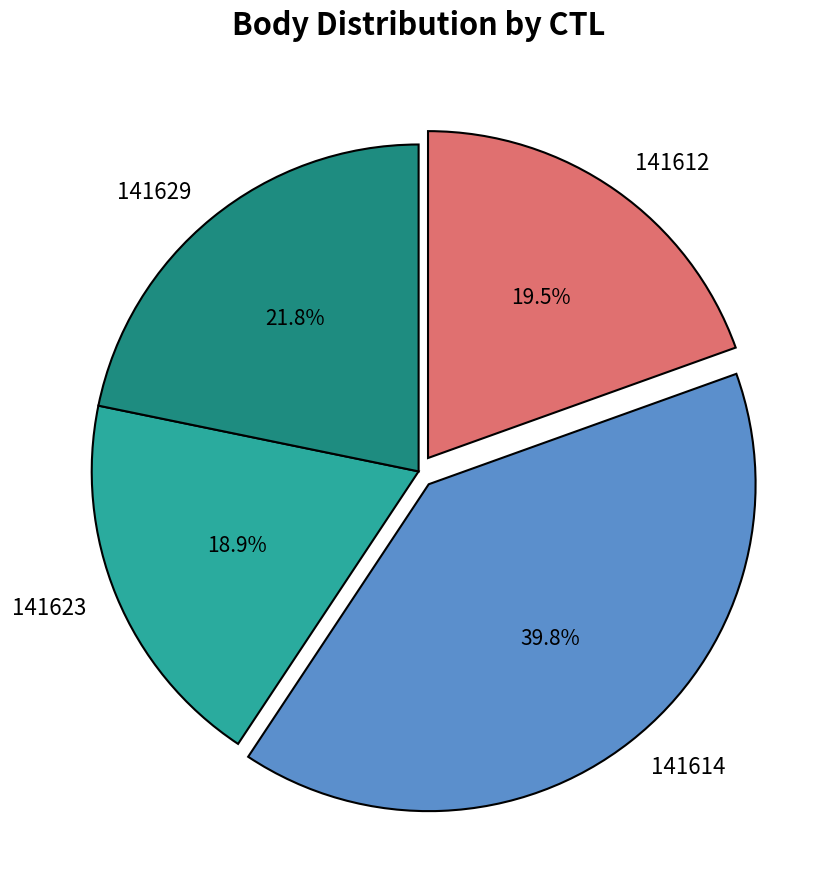

What is the ratio of the value at 141623 to the value at 141614?

0.5